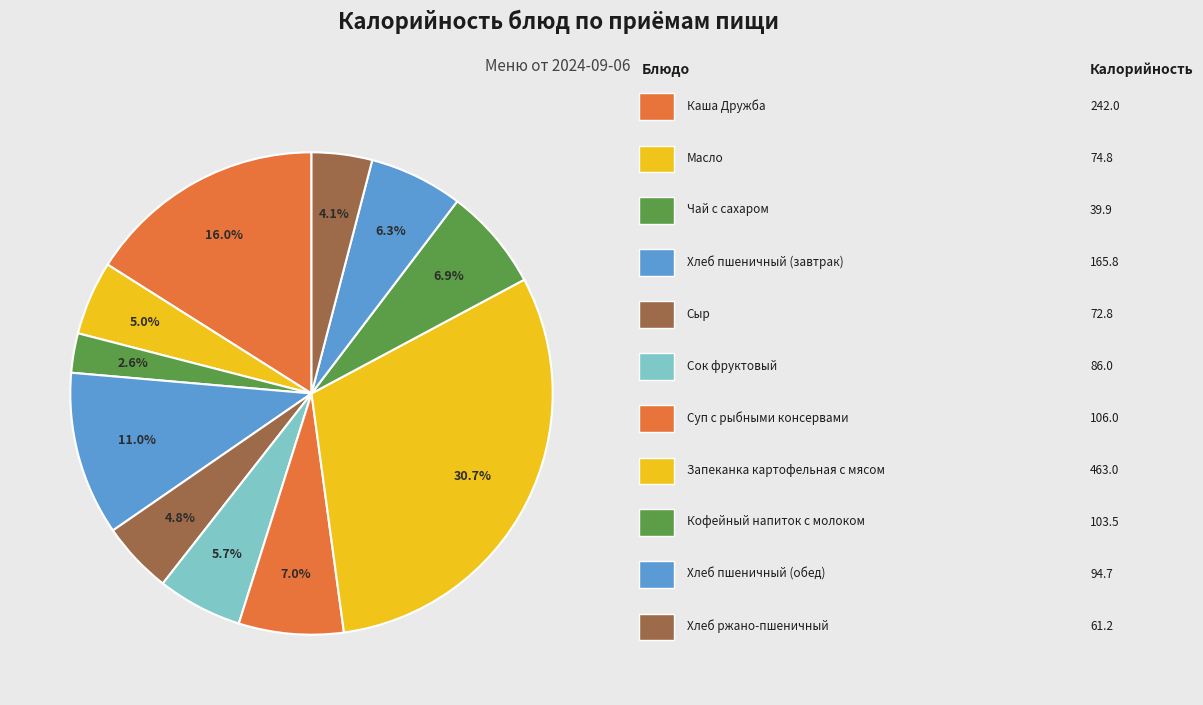

Is there any slice that represents more than half of the pie?

No